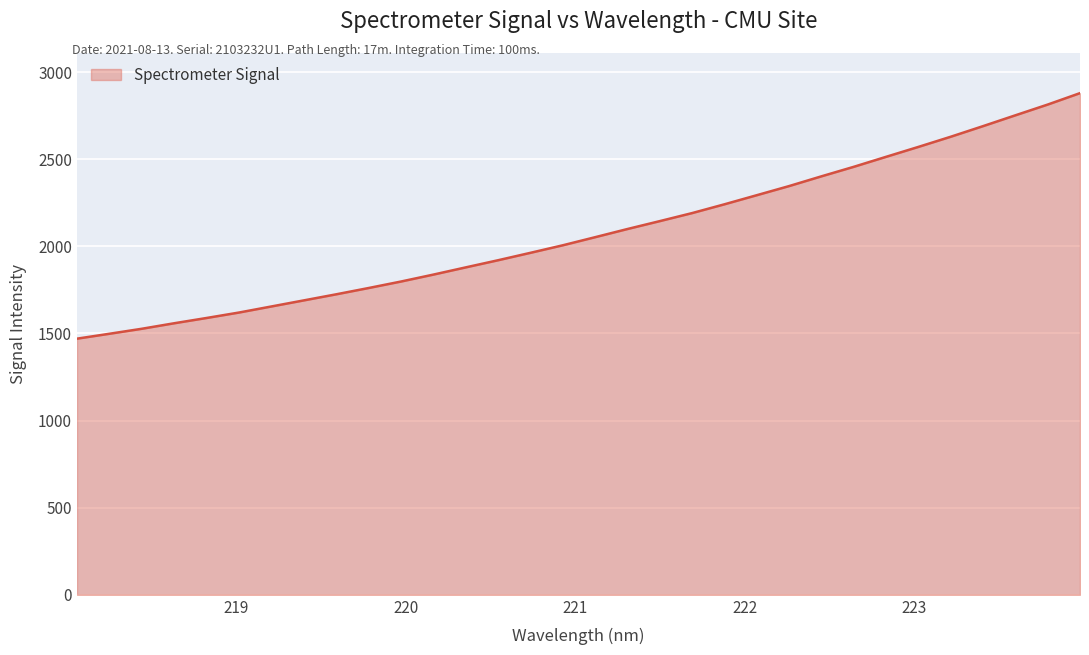

What is the difference between the maximum and minimum values?

1409.2